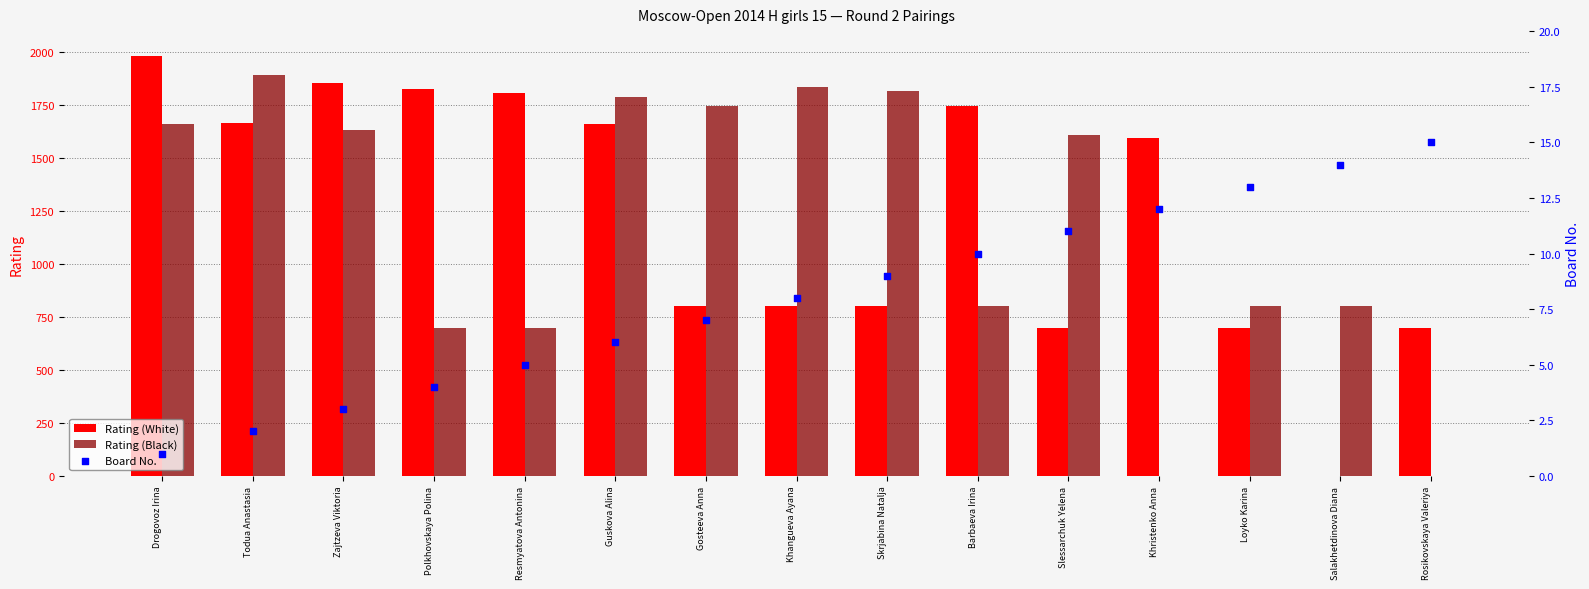

What are all the series names shown in the legend?

Rating (White), Rating (Black), Board No.